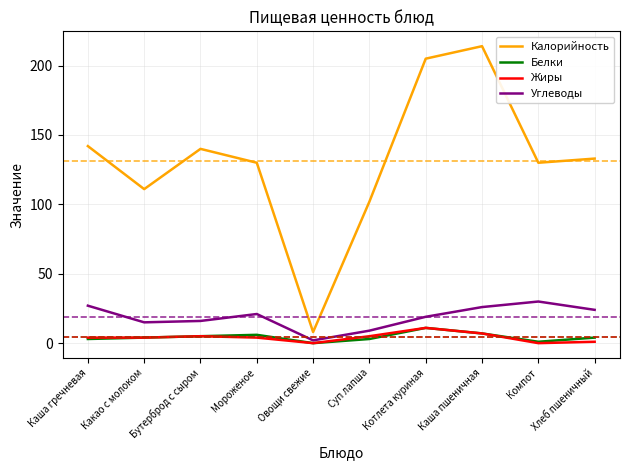

Reading right to left, extract all data points from this chart.

Калорийность: Хлеб пшеничный=133	Компот=130	Каша пшеничная=214	Котлета куриная=205	Суп лапша=102	Овощи свежие=8	Мороженое=130	Бутерброд с сыром=140	Какао с молоком=111	Каша гречневая=142
Белки: Хлеб пшеничный=4	Компот=1	Каша пшеничная=7	Котлета куриная=11	Суп лапша=3	Овощи свежие=0	Мороженое=6	Бутерброд с сыром=5	Какао с молоком=4	Каша гречневая=3
Жиры: Хлеб пшеничный=1	Компот=0	Каша пшеничная=7	Котлета куриная=11	Суп лапша=5	Овощи свежие=0	Мороженое=4	Бутерброд с сыром=5	Какао с молоком=4	Каша гречневая=4
Углеводы: Хлеб пшеничный=24	Компот=30	Каша пшеничная=26	Котлета куриная=19	Суп лапша=9	Овощи свежие=2	Мороженое=21	Бутерброд с сыром=16	Какао с молоком=15	Каша гречневая=27